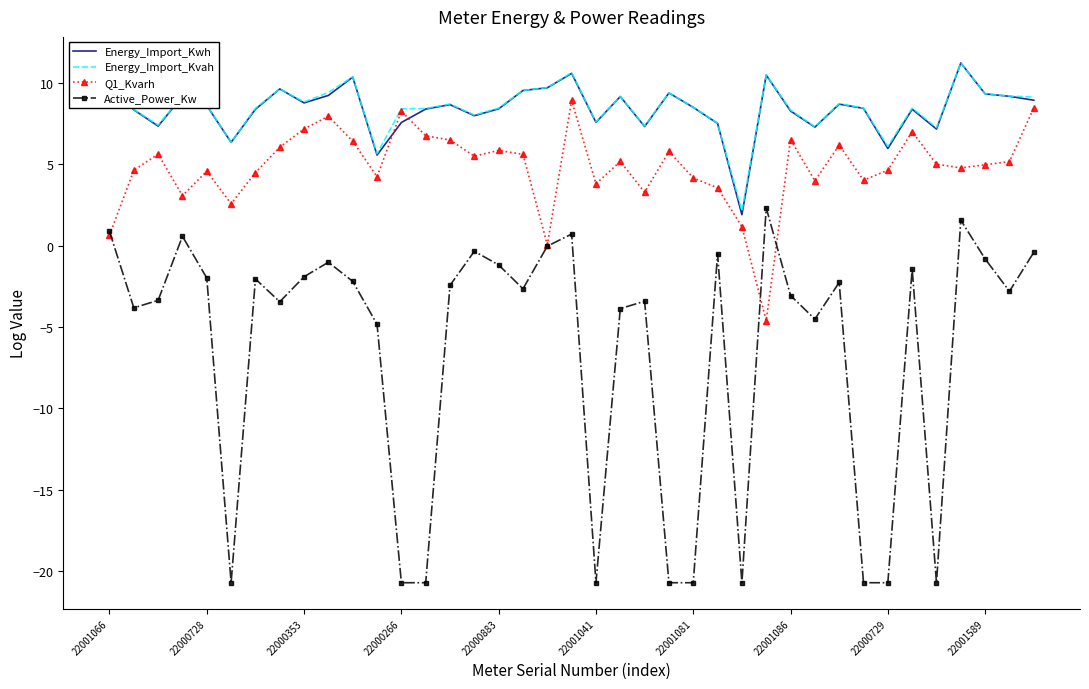

How many categories are shown in the chart?

39